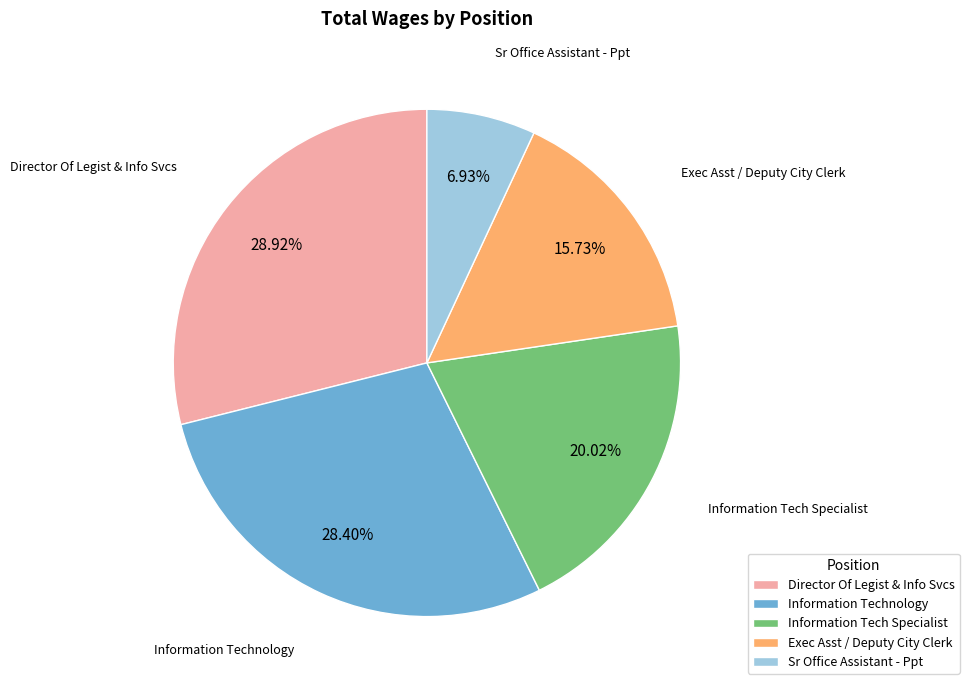

Count the number of slices in the pie.

5